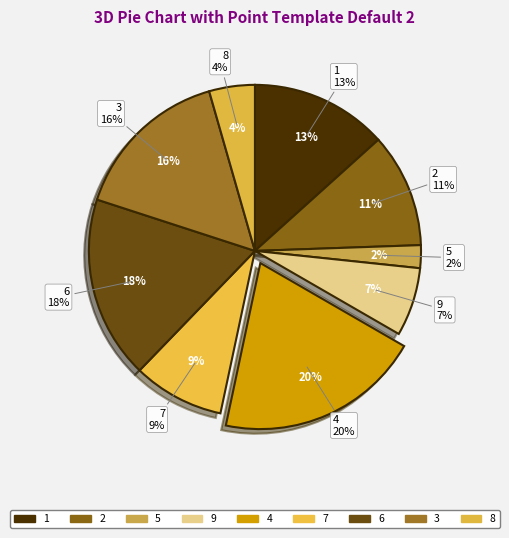

Rank the categories by value from highest to lowest.

4, 6, 3, 1, 2, 7, 9, 8, 5